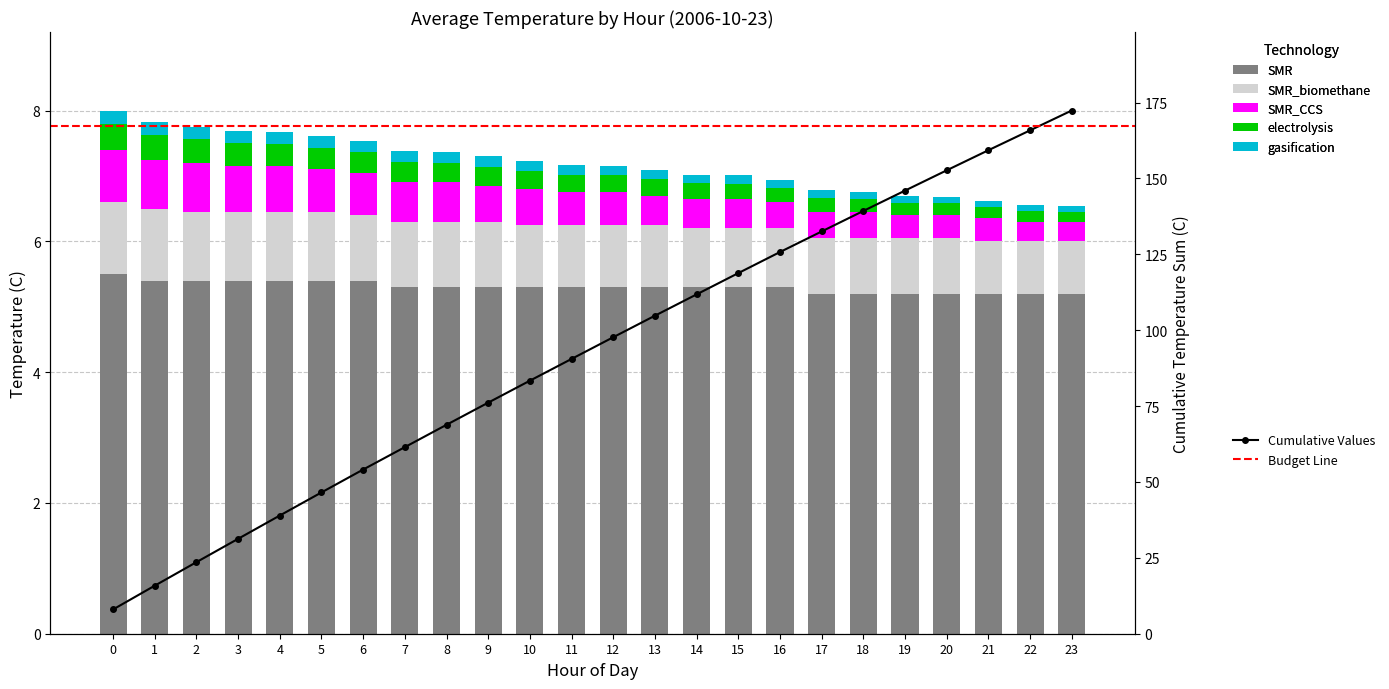

Rank the series at 10 from lowest to highest value.

gasification, electrolysis, SMR_CCS, SMR_biomethane, SMR